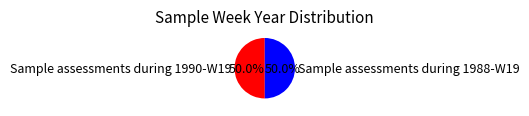

Do Sample assessments during 1990-W19 and Sample assessments during 1988-W19 together represent more than half of the pie?

Yes